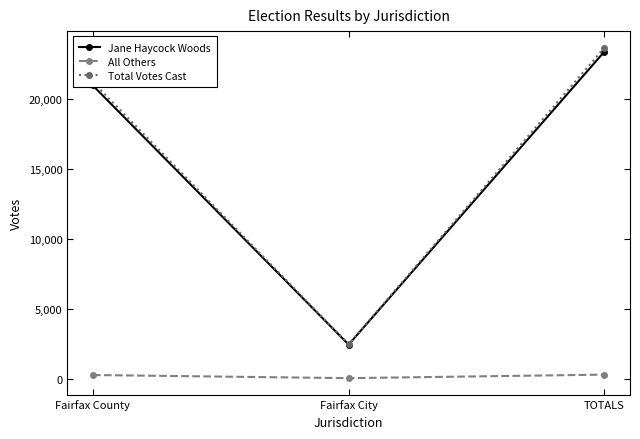

Rank the series by their maximum value, from lowest to highest.

All Others, Jane Haycock Woods, Total Votes Cast